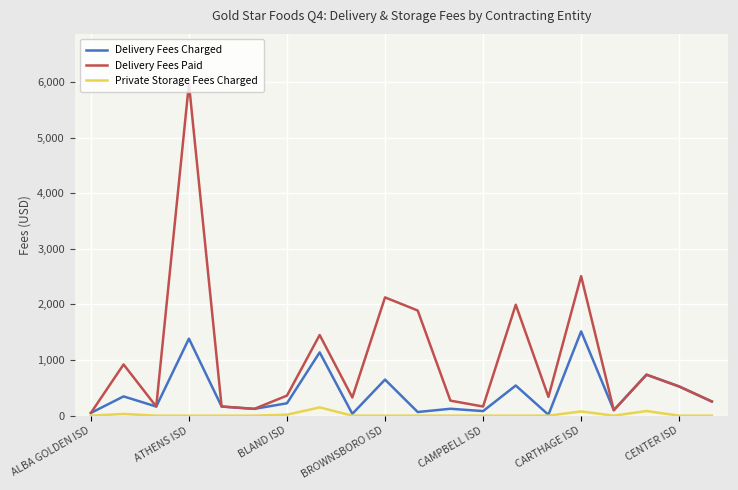

Which series has the largest range (max minus min)?

Delivery Fees Paid